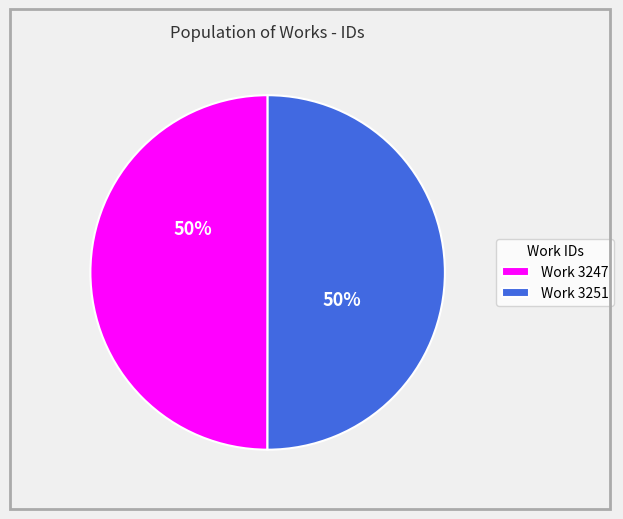

To the nearest percent, what is the average slice percentage?

50%